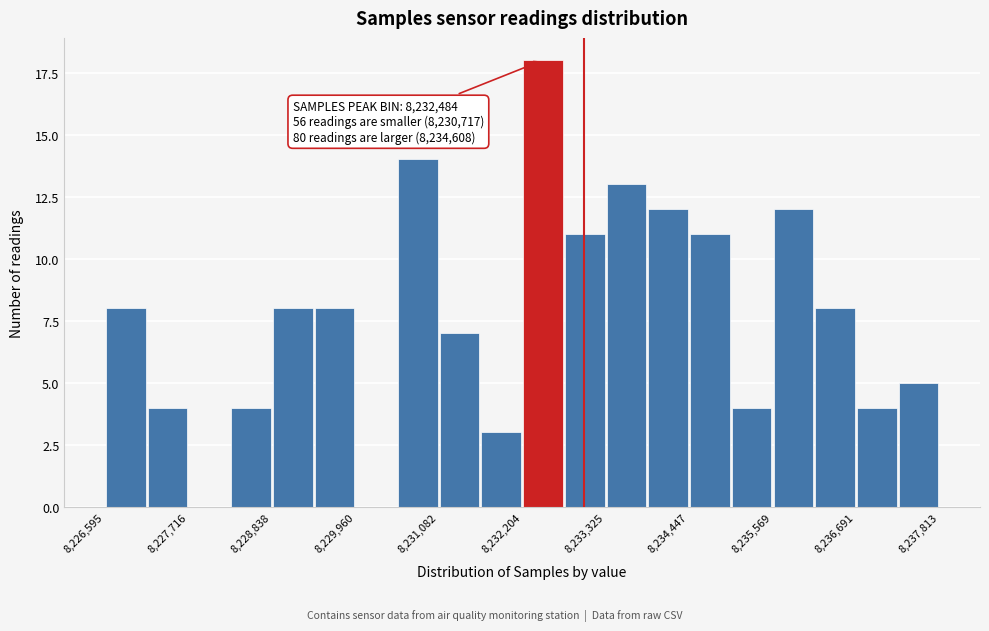

Read against the x-axis, roughly where is the centre of the tallest bar?

8232400